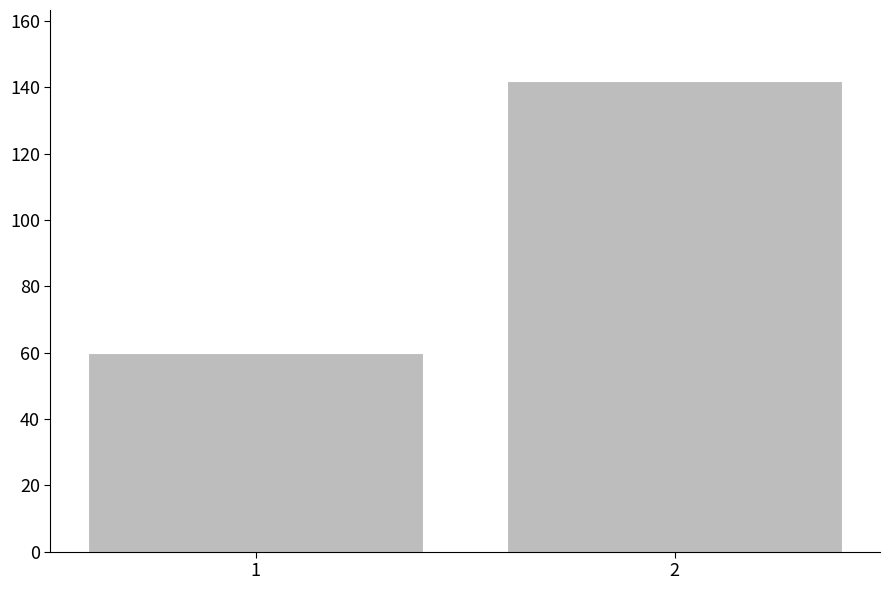

Reading left to right, list all the values displayed in this chart.

1=60	2=142